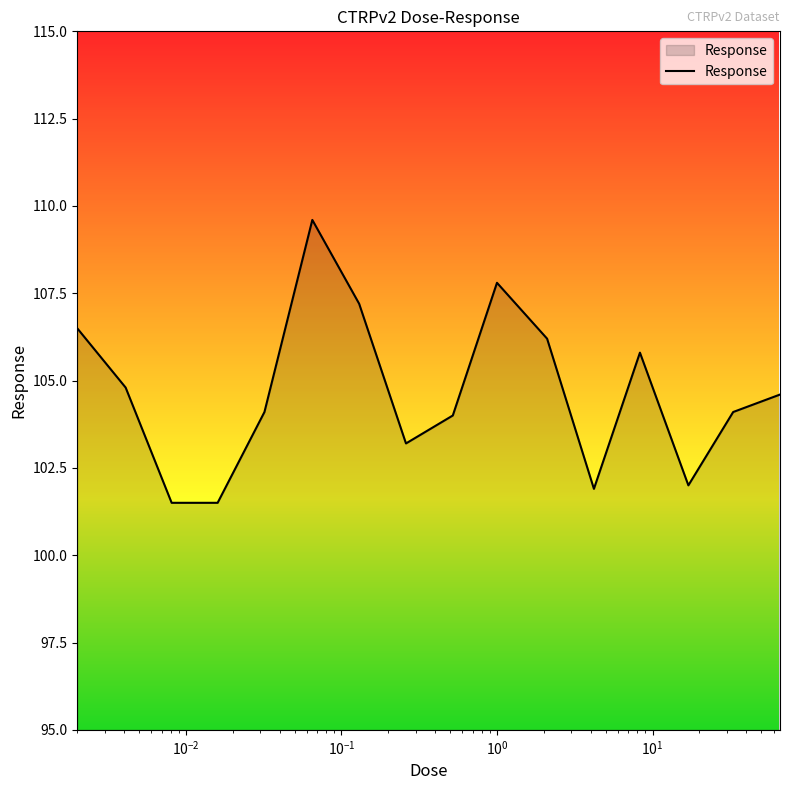

What is the difference between the maximum and minimum values?

8.1